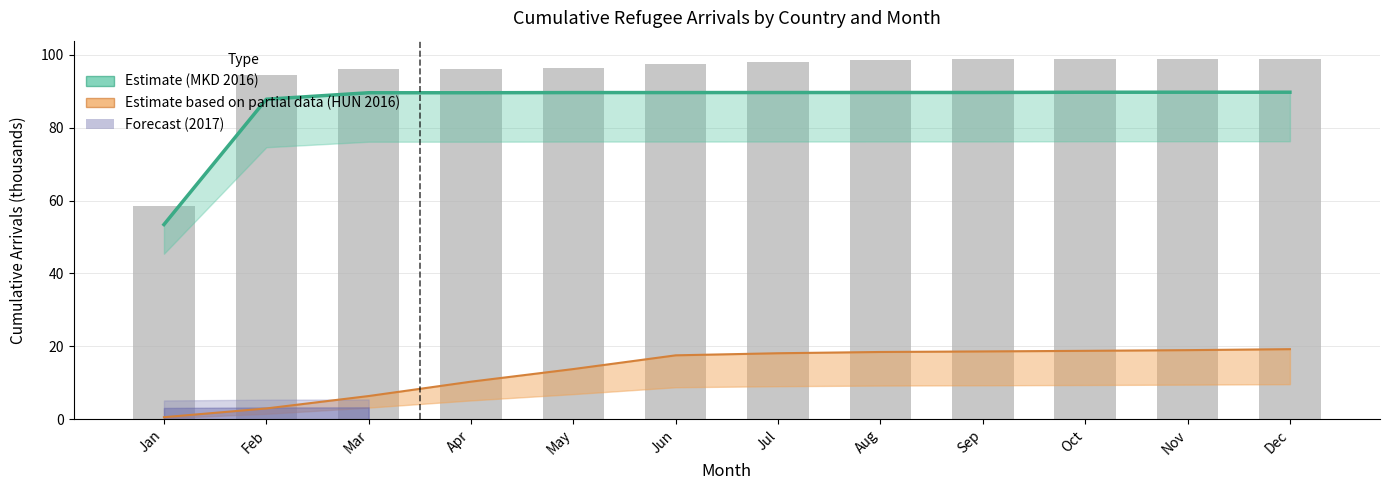

What value does the HUN 2016 Trend series have at Nov?

19.0